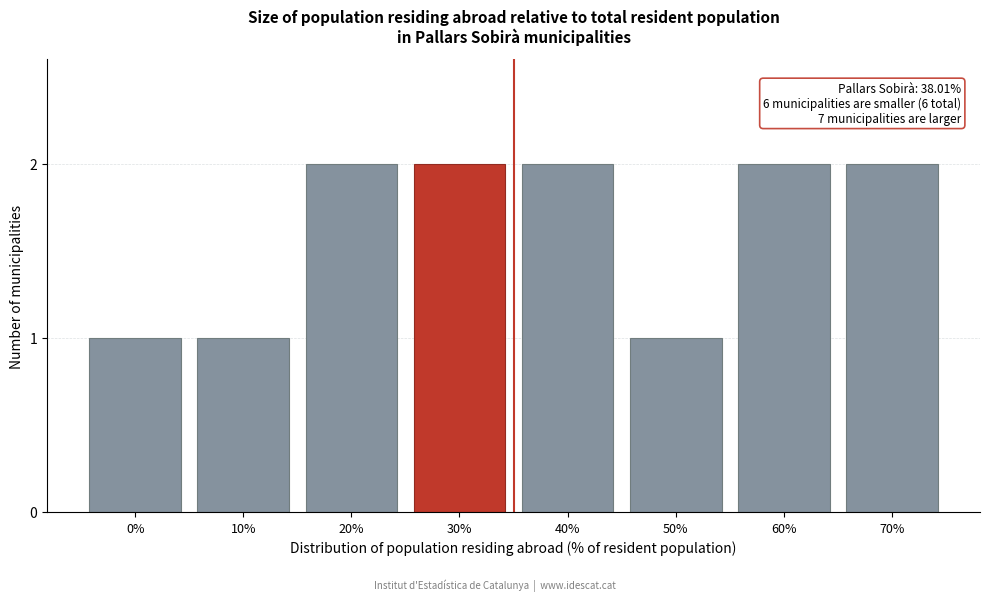

Reading left to right, transcribe all the data shown in this chart.

1	1	2	2	2	1	2	2